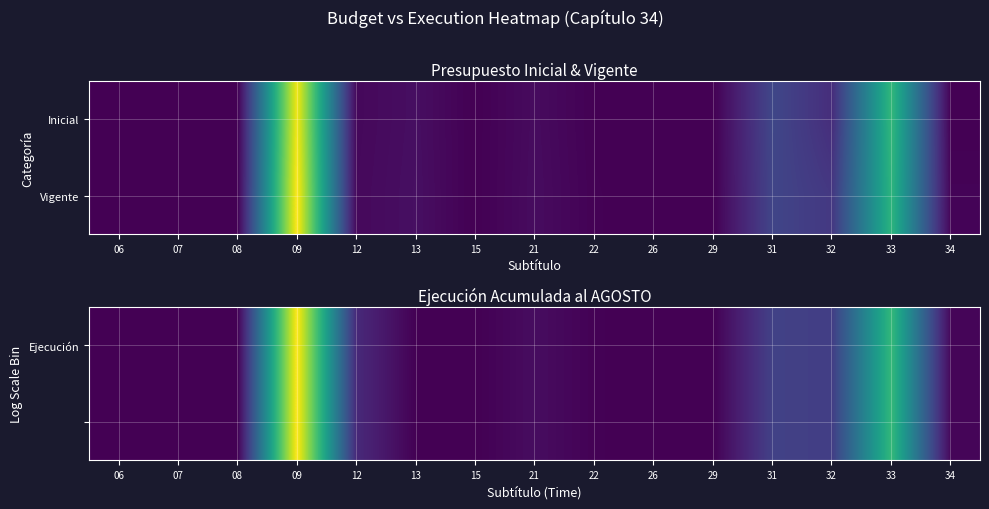

Which category has the highest value in the Ejecución series?

09